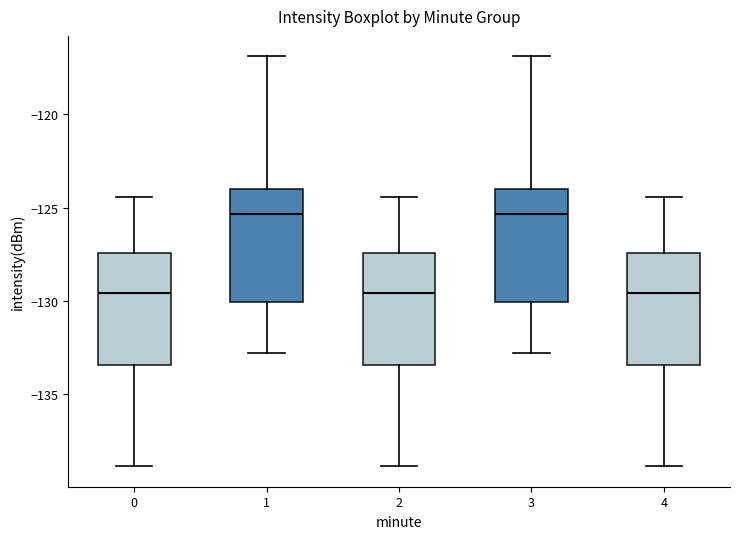

Where does the upper whisker of the box at x = 2 end on the y-axis? The values are not printed on the chart, so give them approximately, as read against the axis.

-124.5